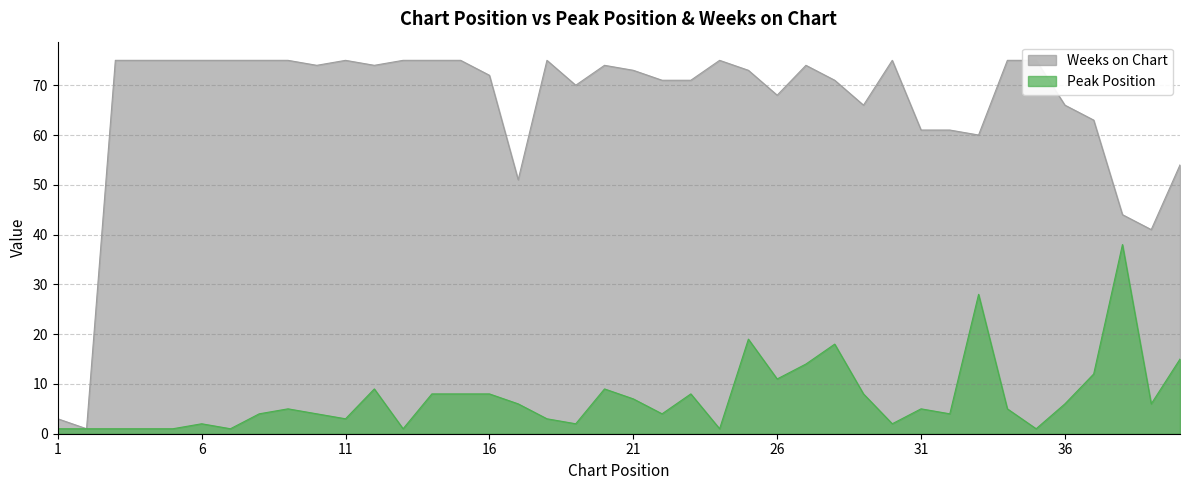

What is the spread (max minus min) of values at 39?

35